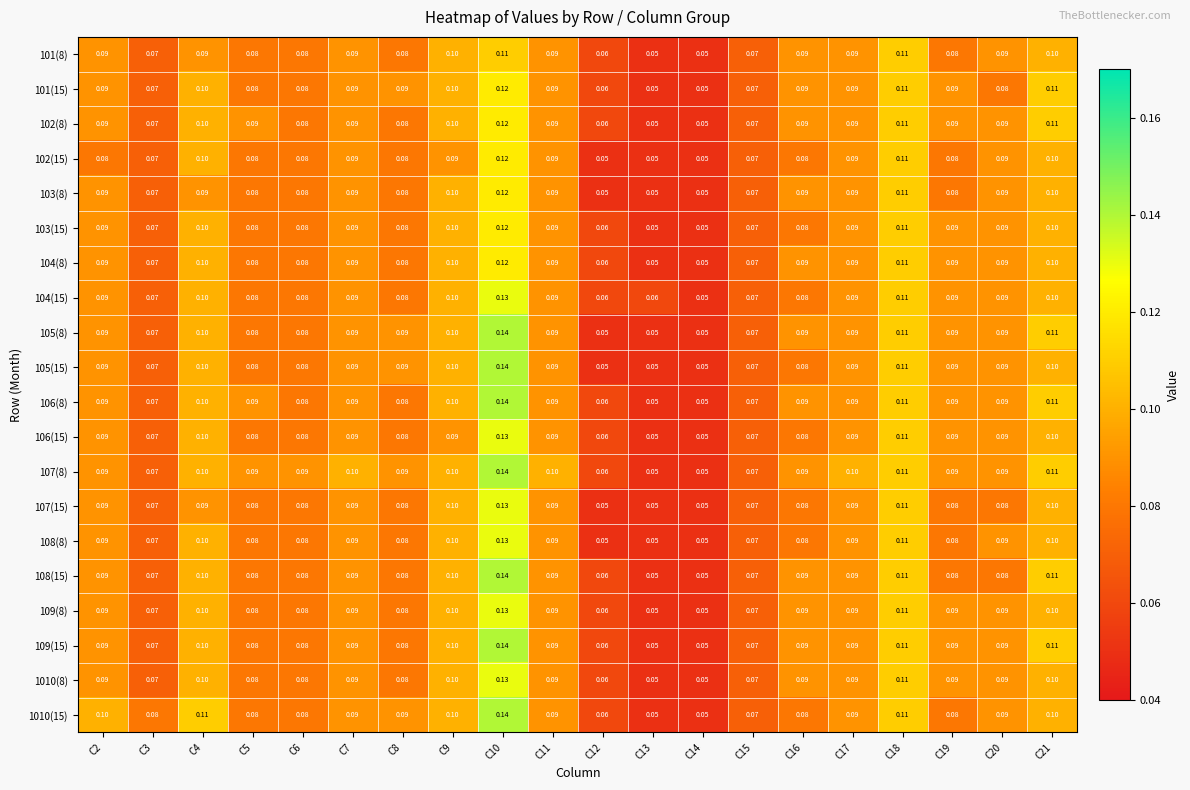

Is the value of 101(8) at C17 greater than the value of 1010(8) at C10?

No